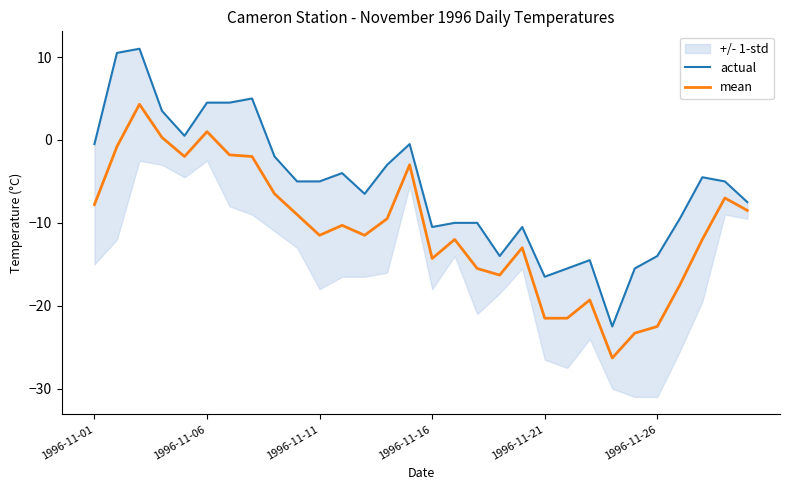

Does the chart display data point markers on the line(s)?

No